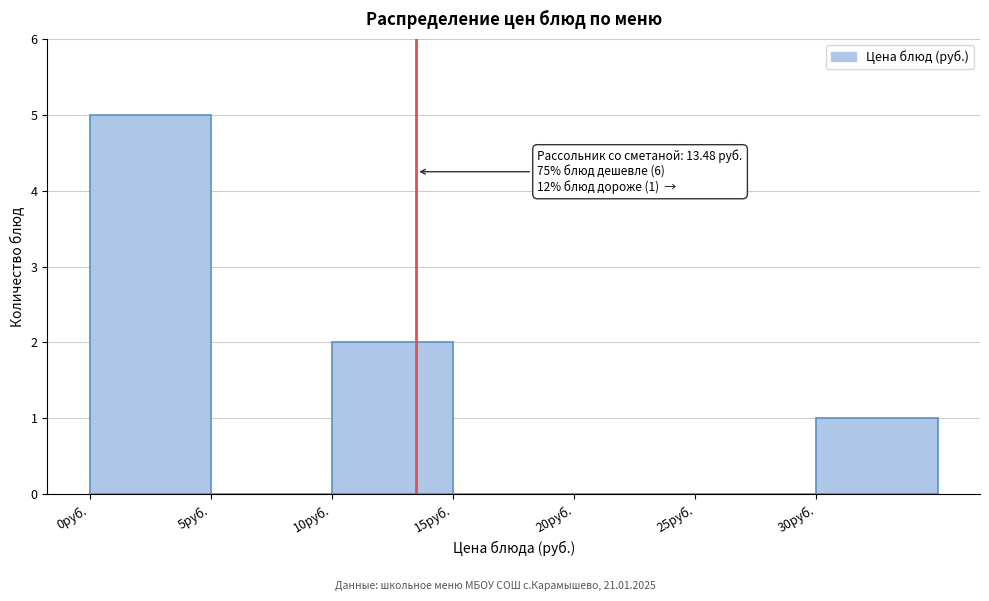

Which range on the x-axis has the tallest bar?

0 to 5